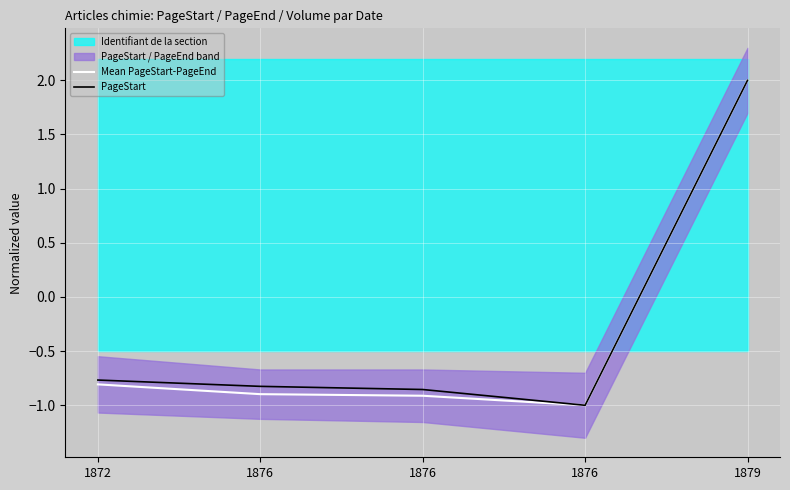

True or false: PageStart and Mean PageStart-PageEnd intersect in this chart.

False